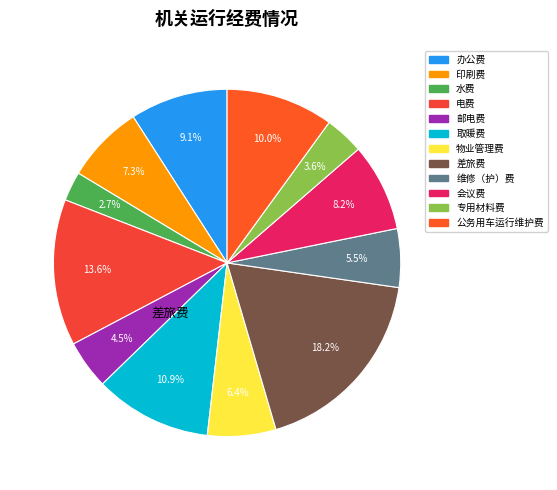

To the nearest percent, what is the difference between the 物业管理费 and 会议费 slice percentages?

2%